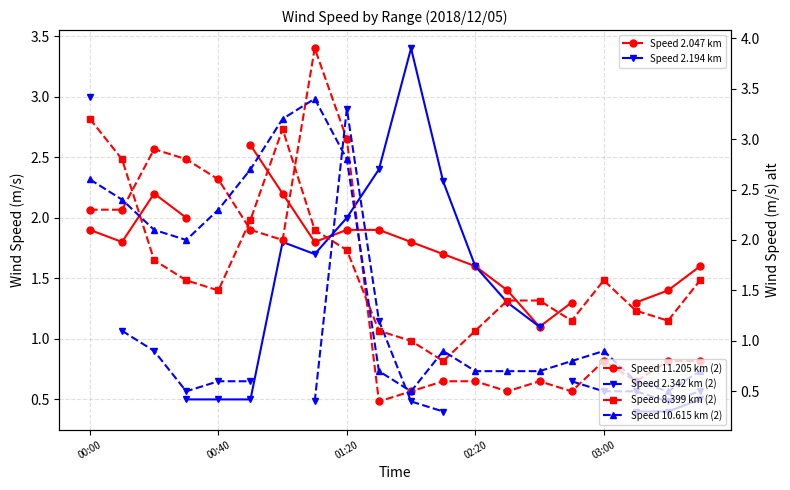

Which category has the highest value across all series?

7